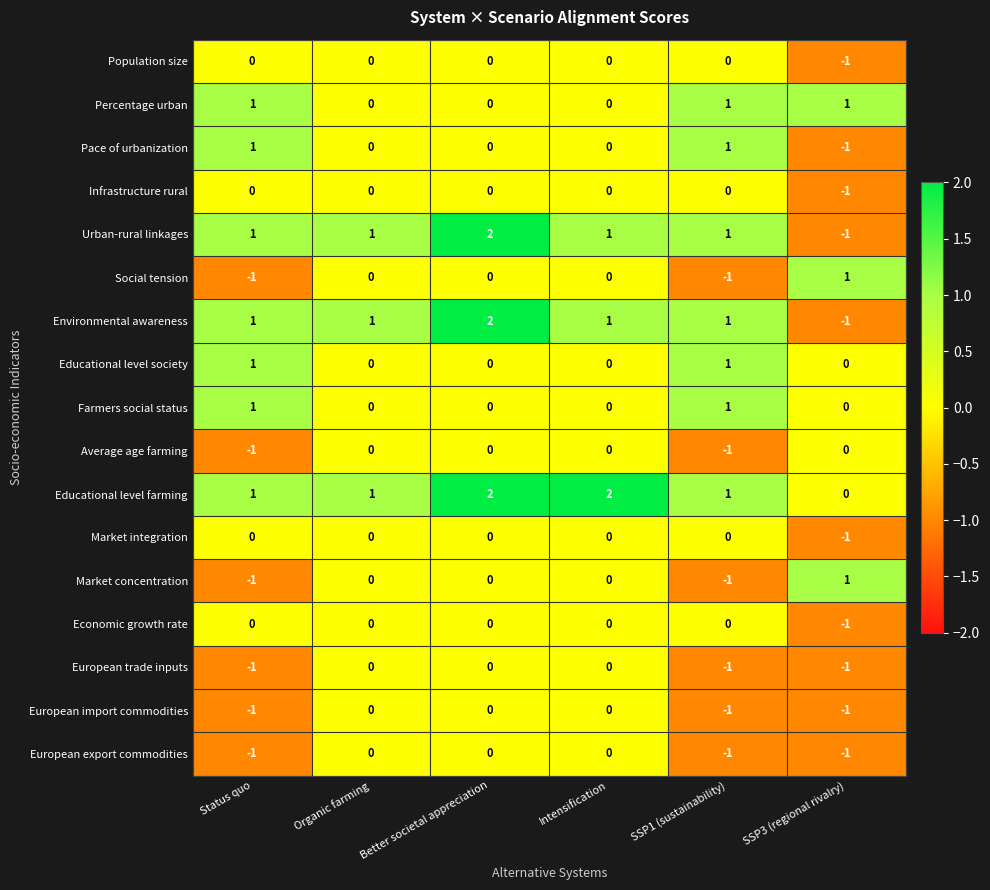

At which category is the sum across all series the highest?

Better societal appreciation